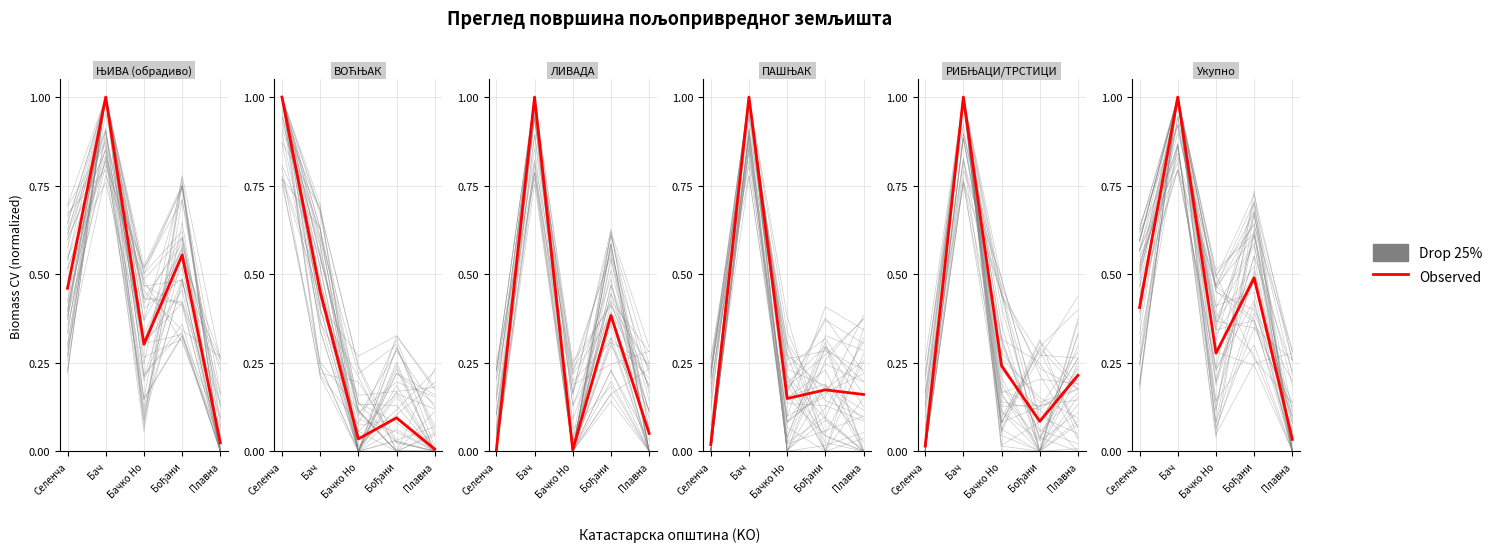

Which series changed the most between Бачко Но and Бођани?

Observed